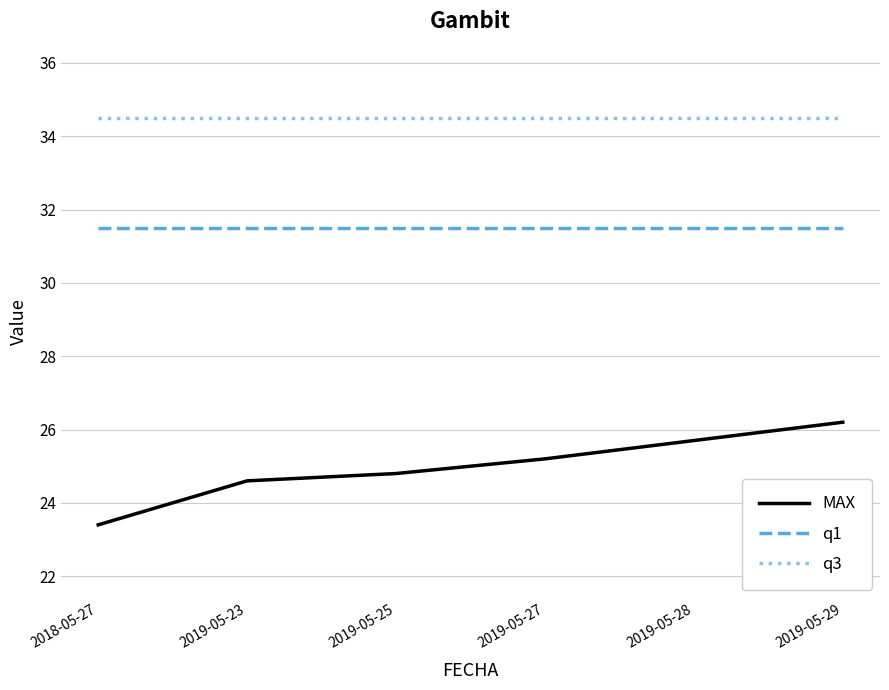

Which series changed the most between 2018-05-27 and 2019-05-23?

MAX